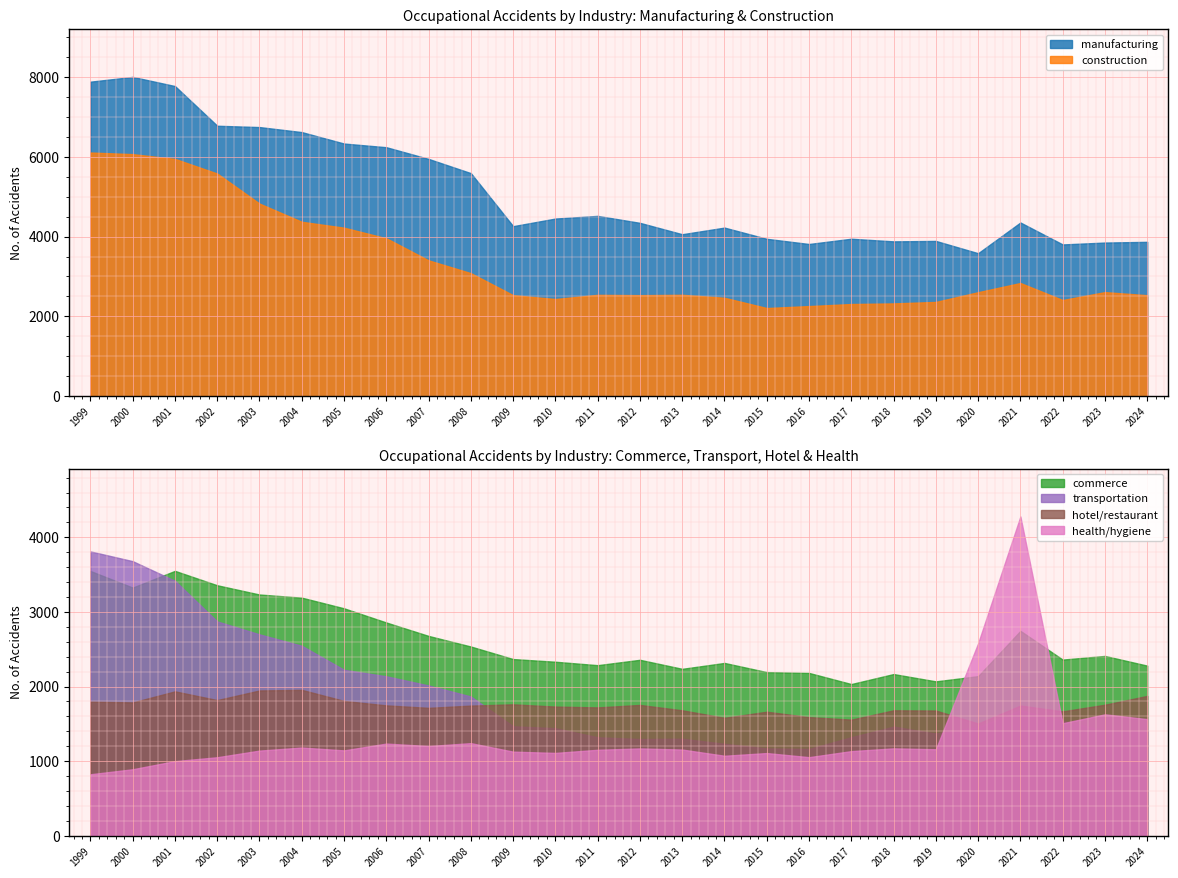

At how many categories does at least one series exceed 4192?

16